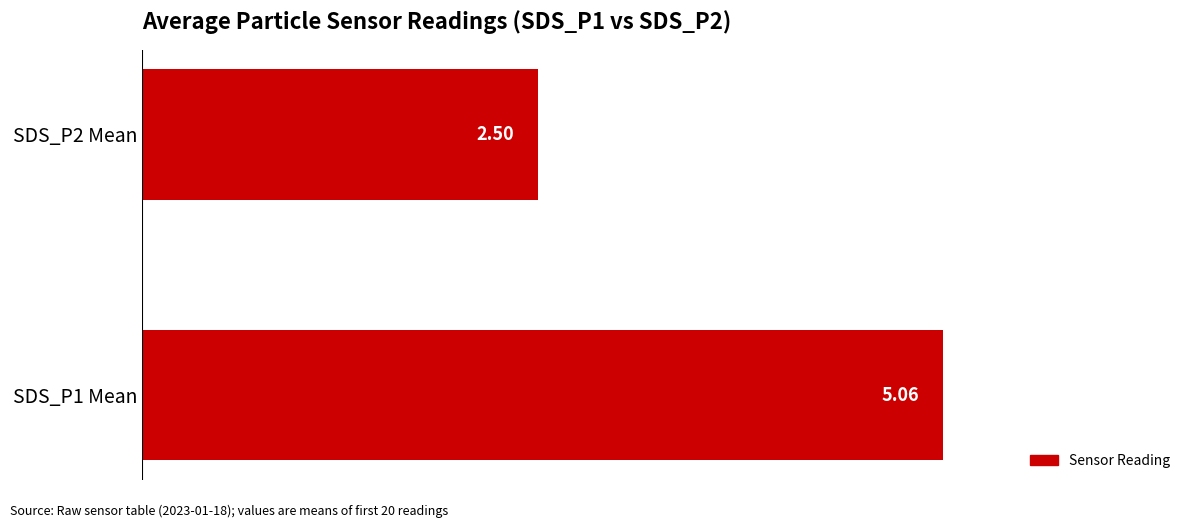

Which has a higher value, SDS_P1 Mean or SDS_P2 Mean?

SDS_P1 Mean